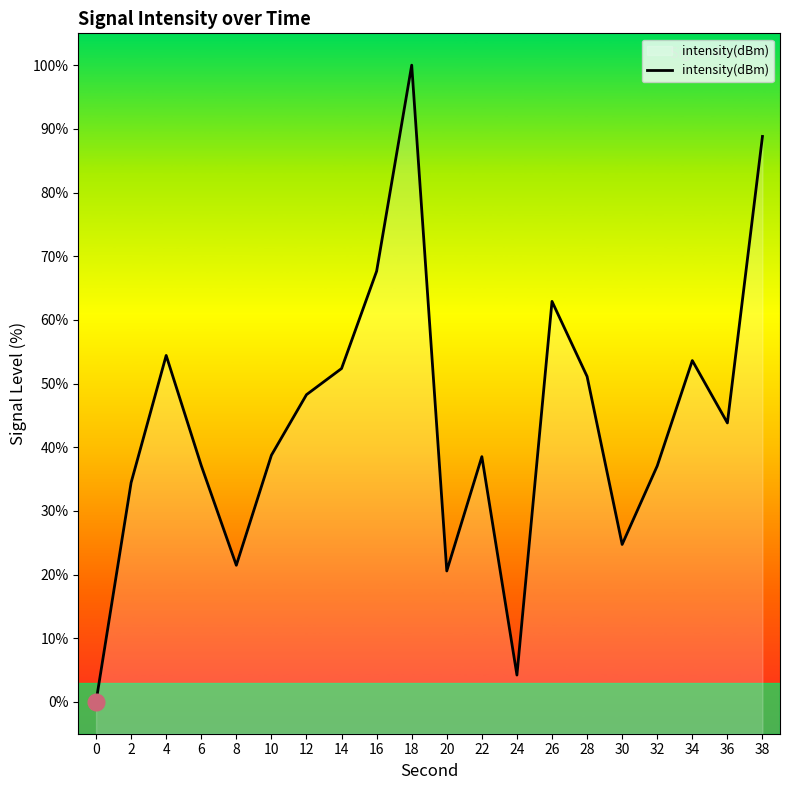

Approximately how many times larger is the value at 28 compared to 14?

1.0